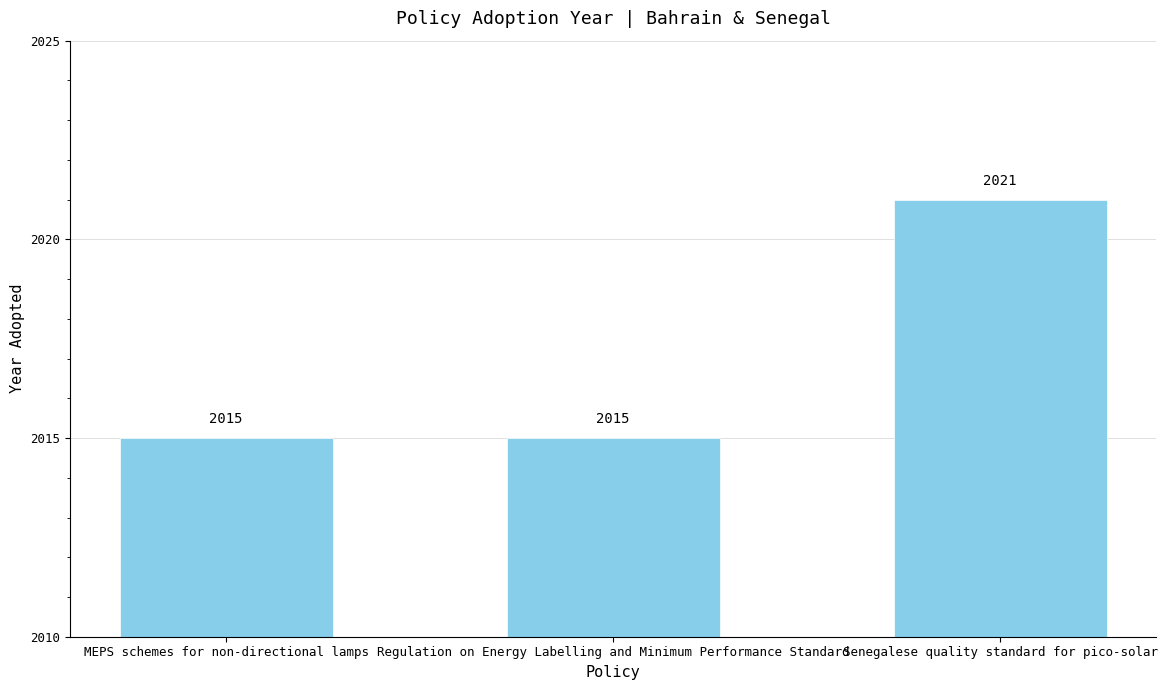

The value at Senegalese quality standard for pico-solar is 729. True or false?

False